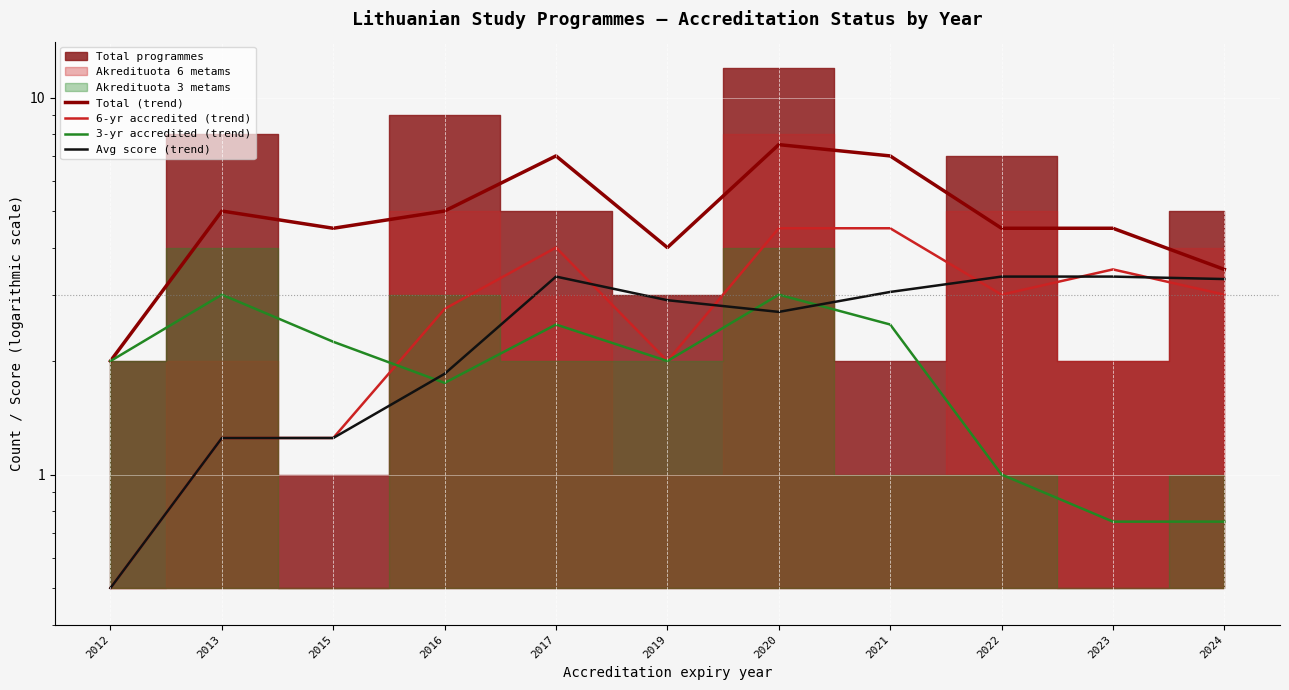

Reading left to right, list all the values displayed in this chart.

Total (trend): 2.0	5.0	4.5	5.0	7.0	4.0	7.5	7.0	4.5	4.5	3.5
6-yr accredited (trend): 0.5	1.2	1.2	2.8	4.0	2.0	4.5	4.5	3.0	3.5	3.0
3-yr accredited (trend): 2.0	3.0	2.2	1.8	2.5	2.0	3.0	2.5	1.0	0.8	0.8
Avg score (trend): 0.5	1.2	1.2	1.9	3.4	2.9	2.7	3.1	3.4	3.4	3.3